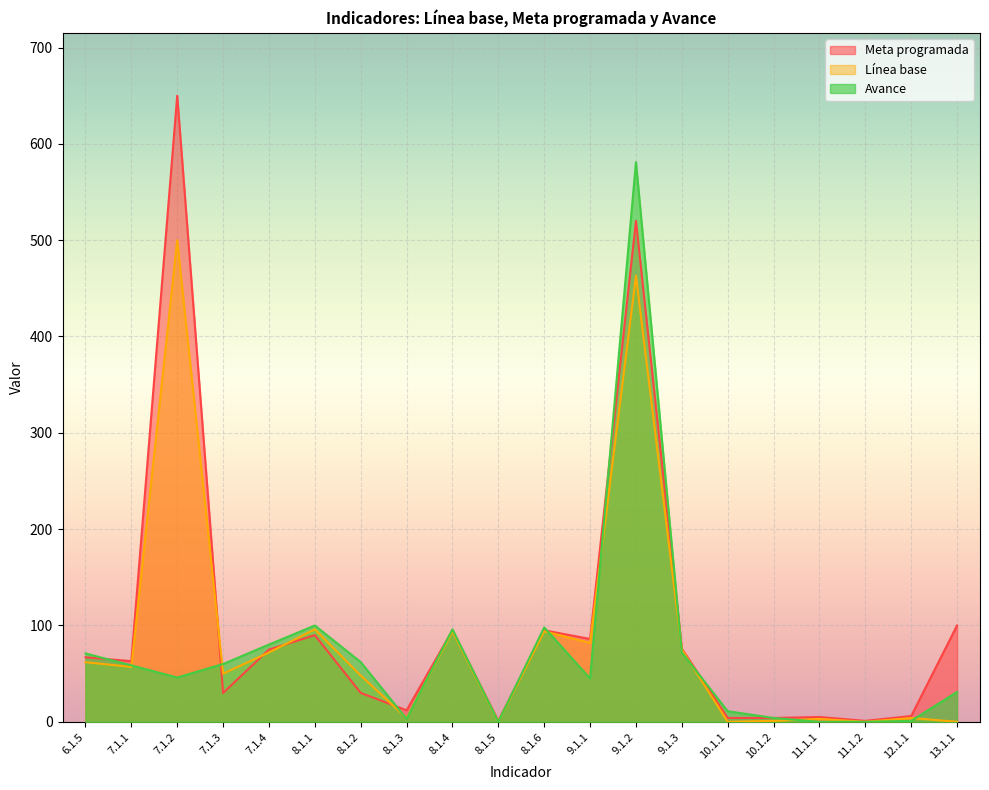

Rank the series by their maximum value, from lowest to highest.

Línea base, Avance, Meta programada